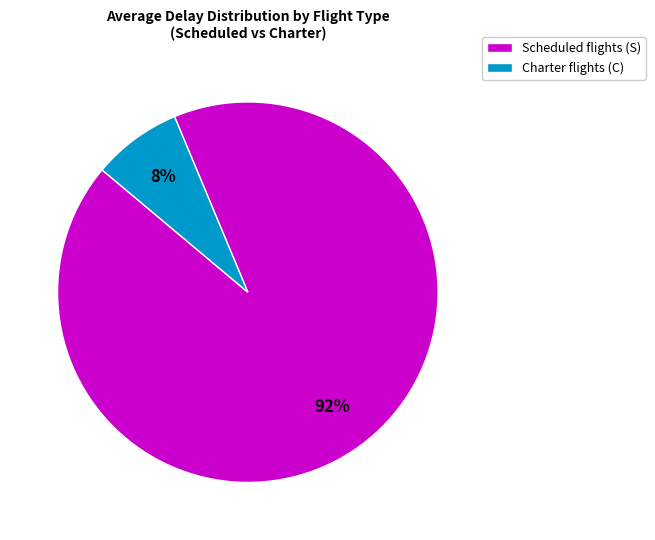

How many segments does this pie chart have?

2